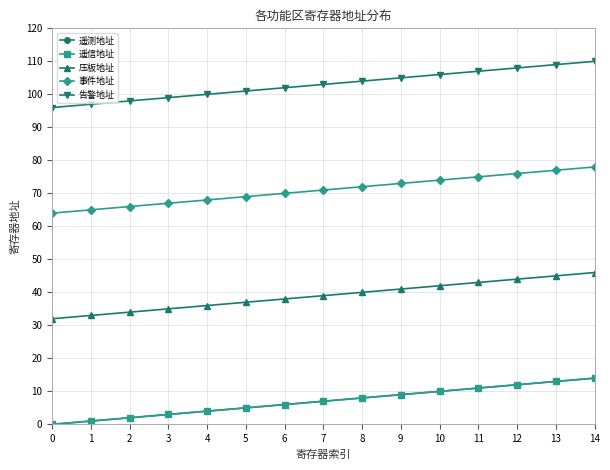

Rank the series by their maximum value, from lowest to highest.

遥测地址, 遥信地址, 压板地址, 事件地址, 告警地址